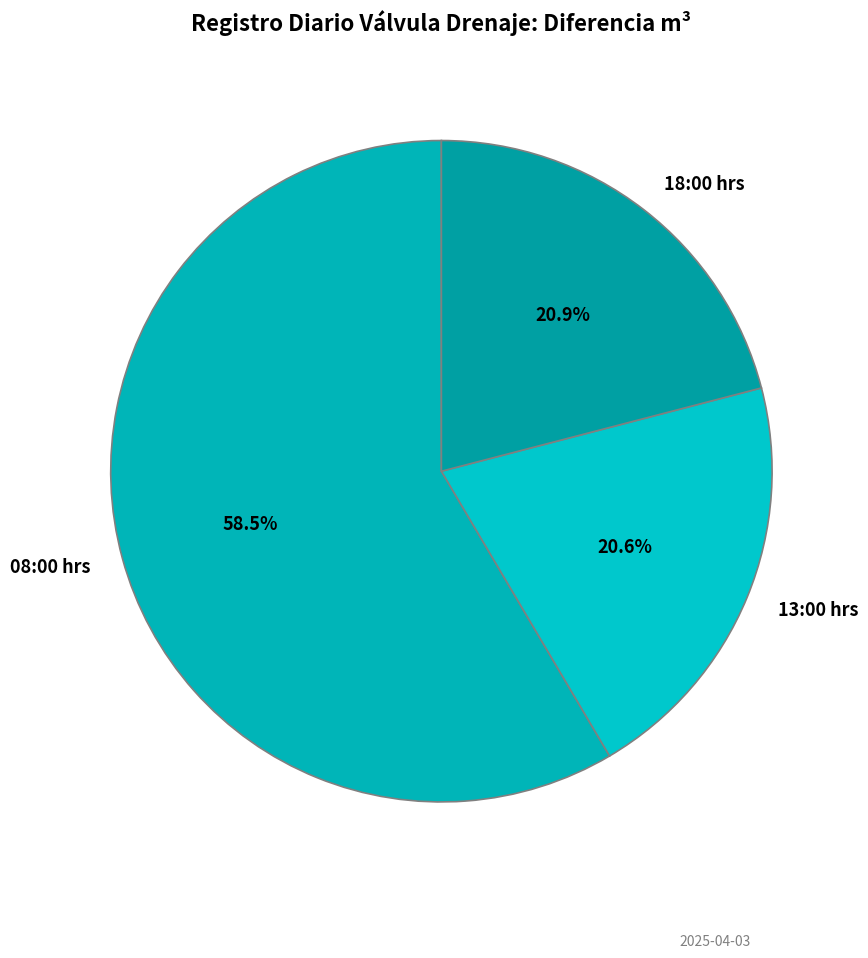

How many slices are in this pie chart?

3